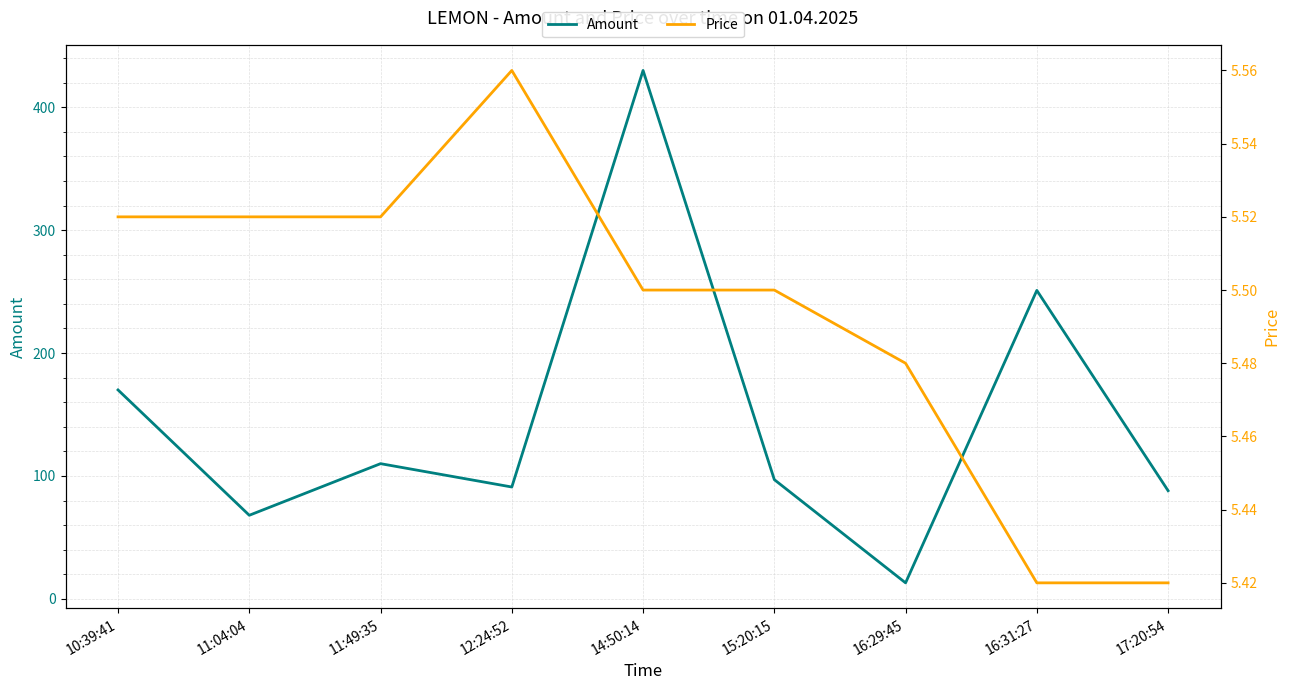

What position from the right is 17:20:54?

1